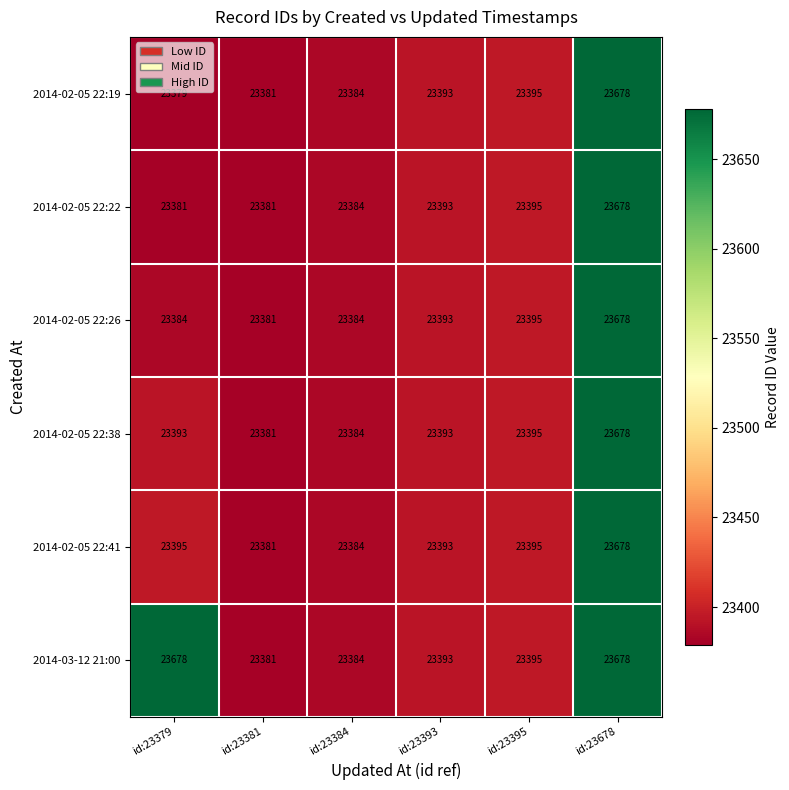

Which series has the largest range (max minus min)?

2014-02-05 22:19